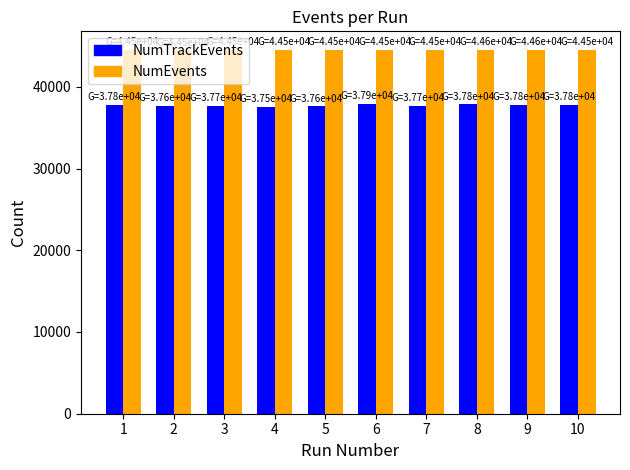

What are all the series names shown in the legend?

NumTrackEvents, NumEvents